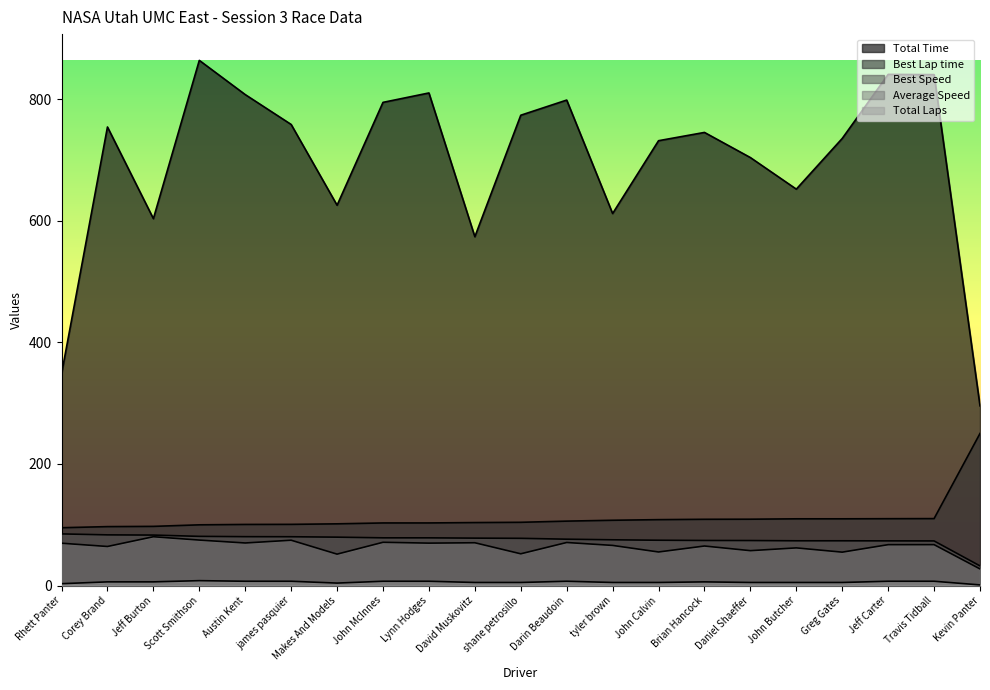

What value does the Best Speed series have at Jeff Carter?

73.4